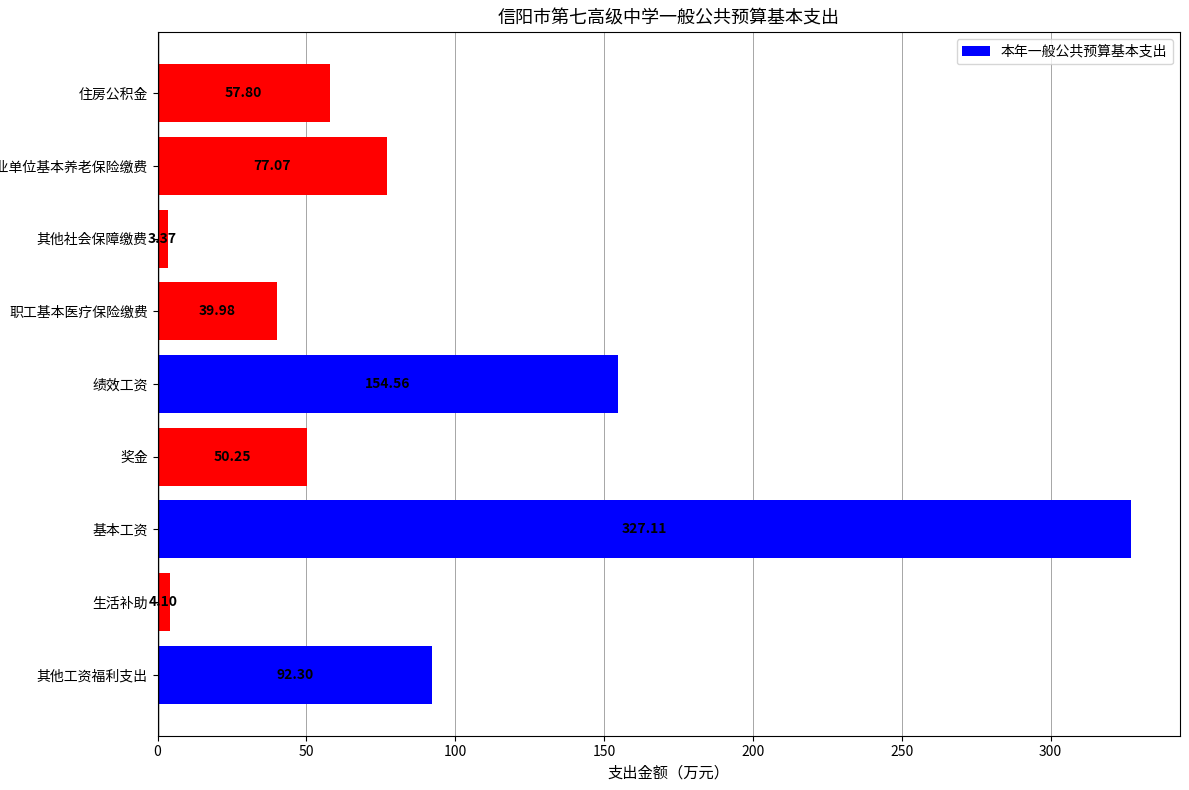

What is the difference between the maximum and second lowest values?

323.0